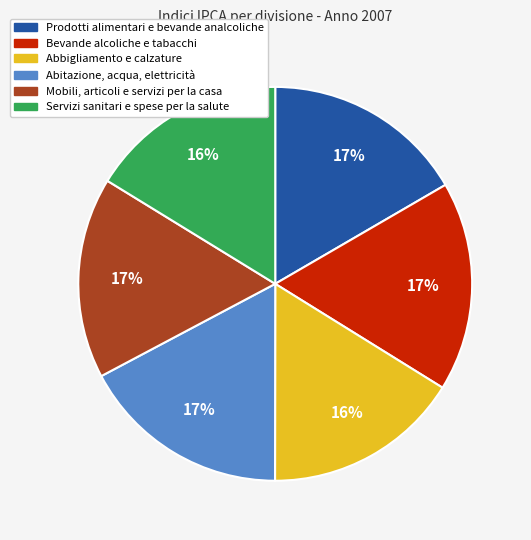

Does any single category account for the majority?

No